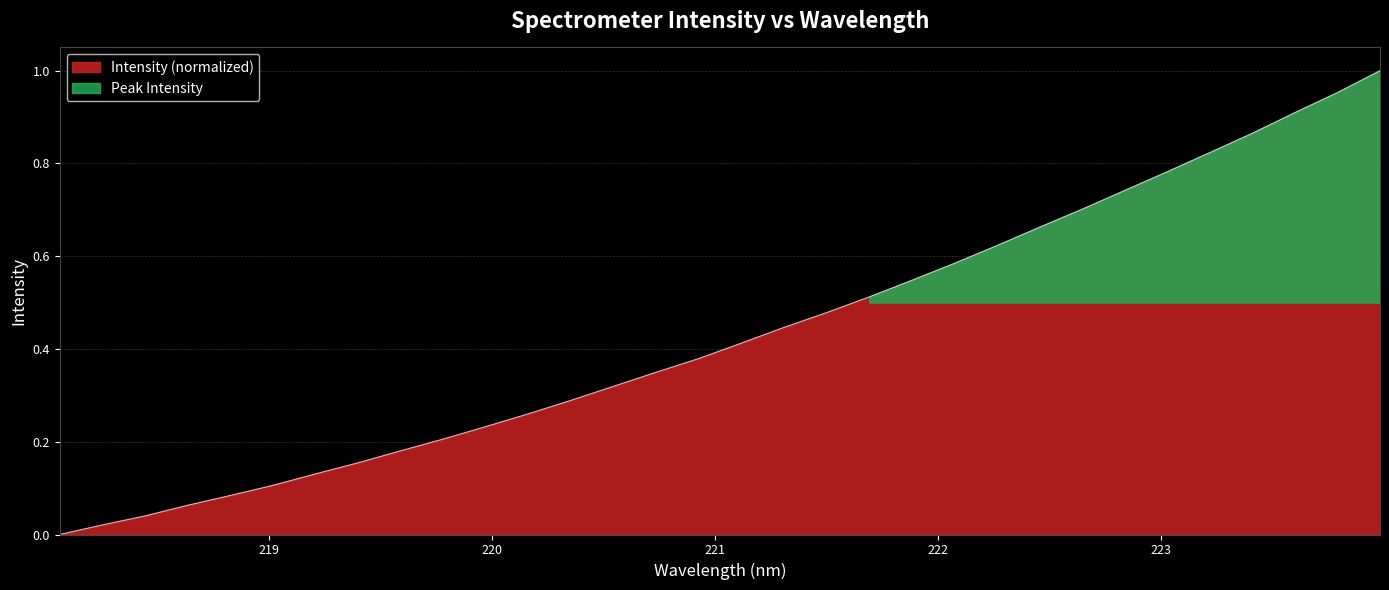

True or false: the data shows 0.4 at 221.3083.

True